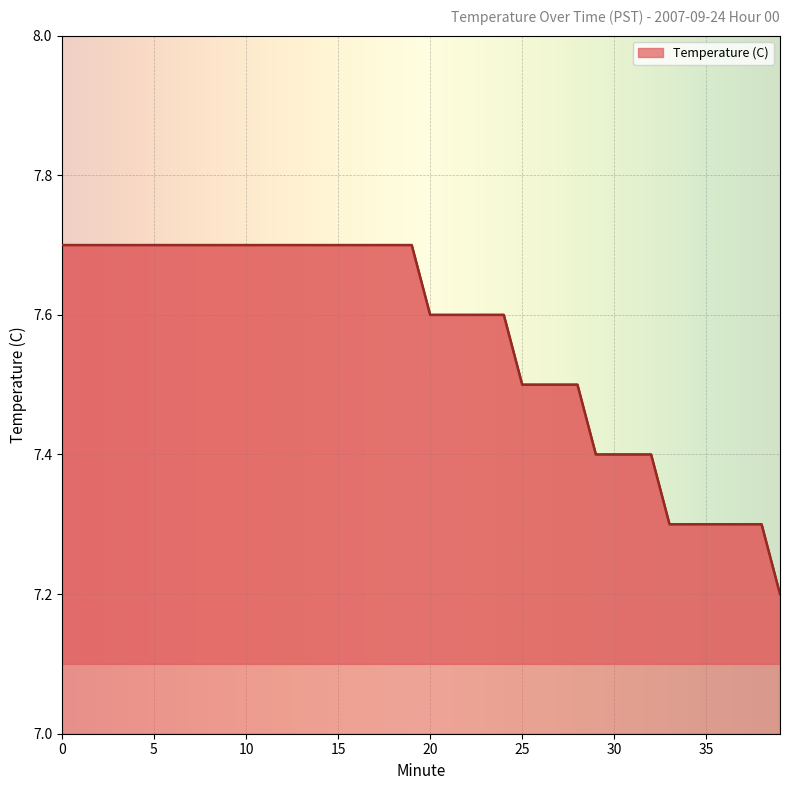

What is the greatest value displayed?

7.7